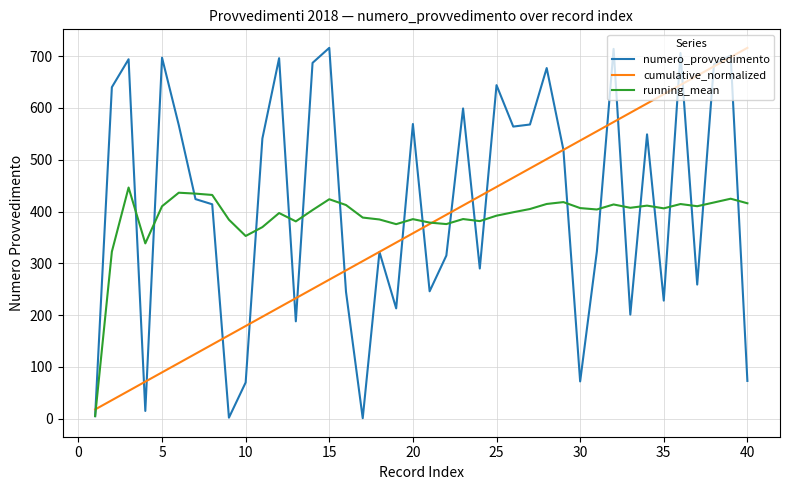

Which series has the widest spread of values?

numero_provvedimento